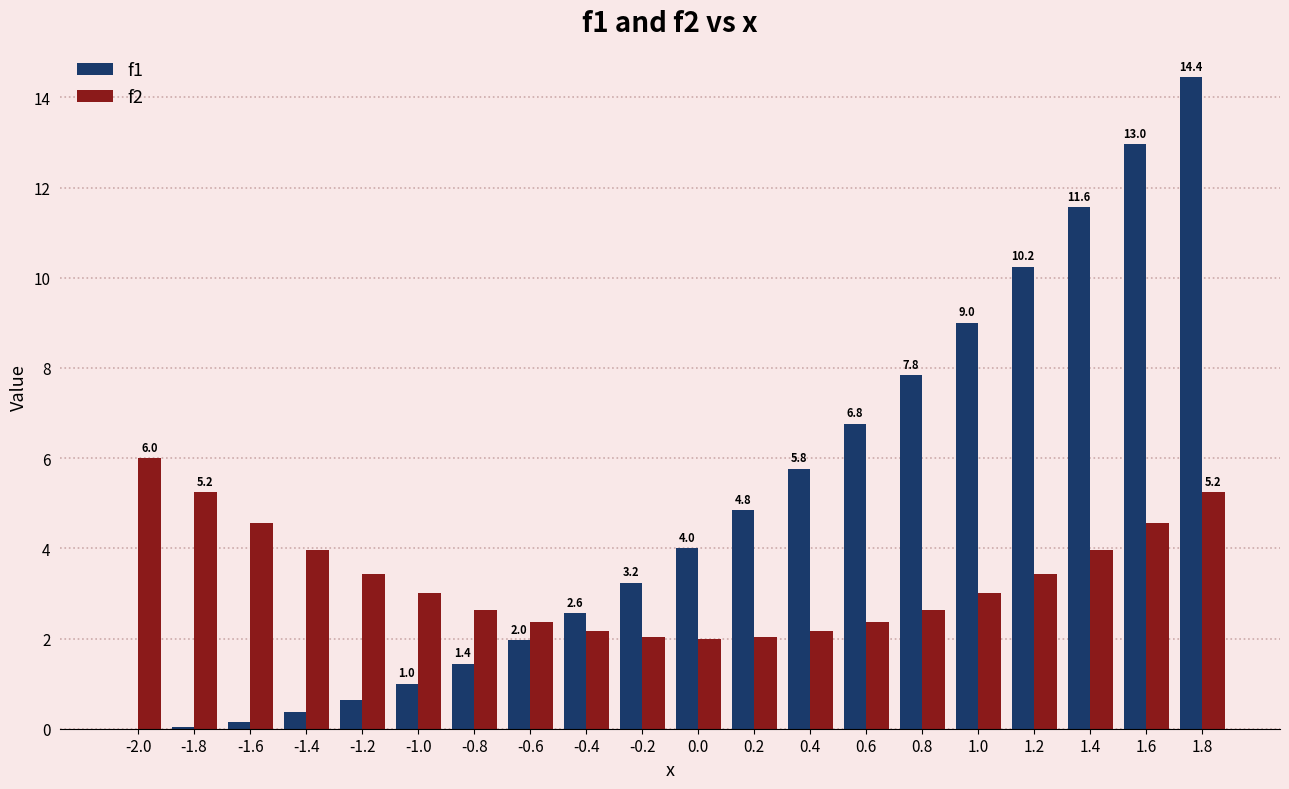

Is it true that f1 equals 12.0 at 0.6?

False